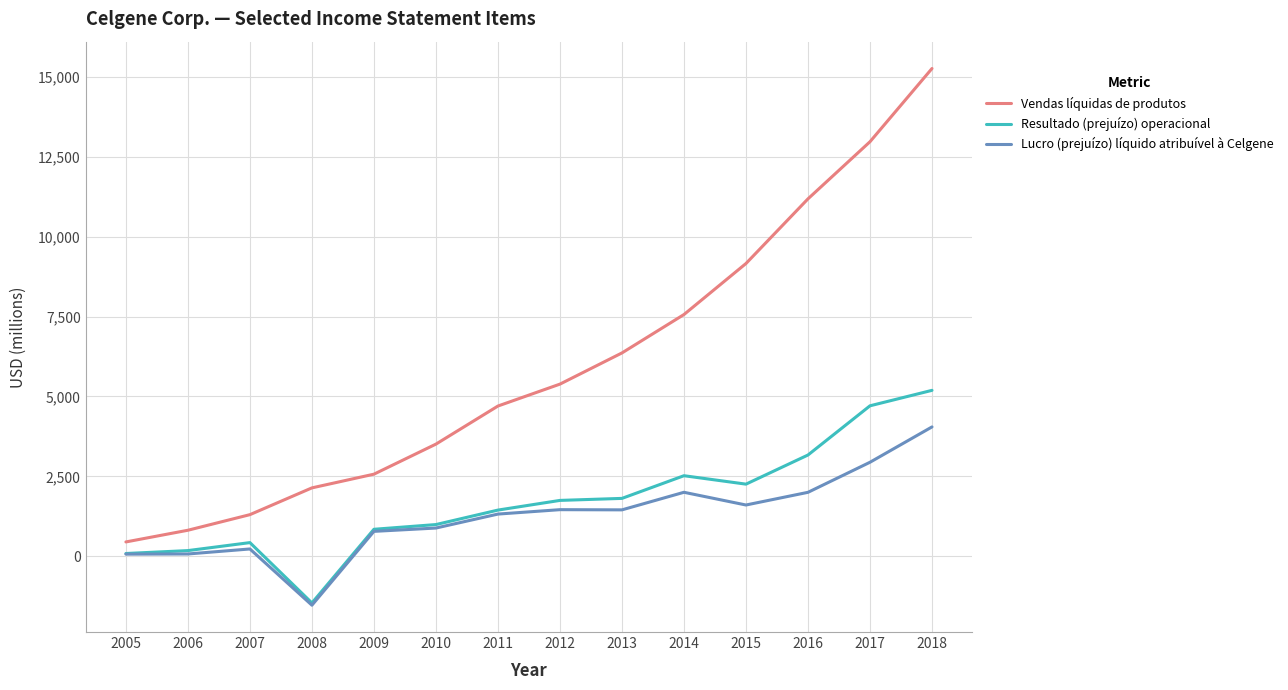

What is the difference between the maximum and minimum values in the Vendas líquidas de produtos series?

14819